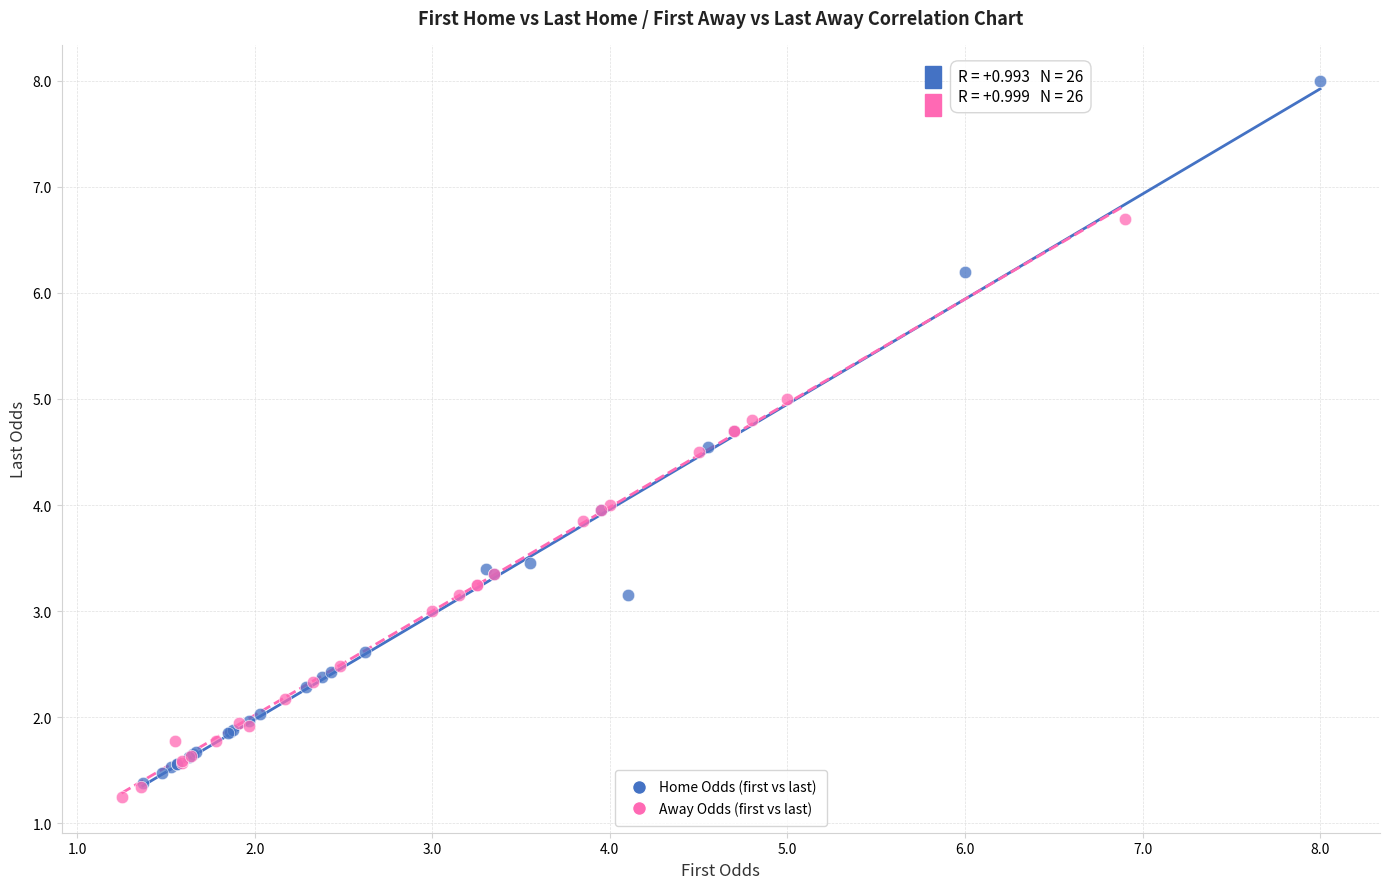

Which series has the widest spread of Y values?

Home Odds (first vs last)